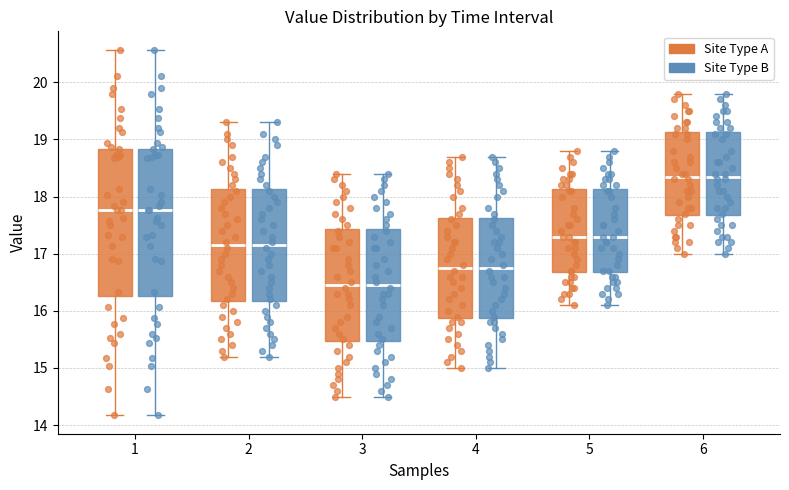

Where does the median line of the box for 4 (Site Type B) sit on the y-axis? The values are not printed on the chart, so give them approximately, as read against the axis.

16.8